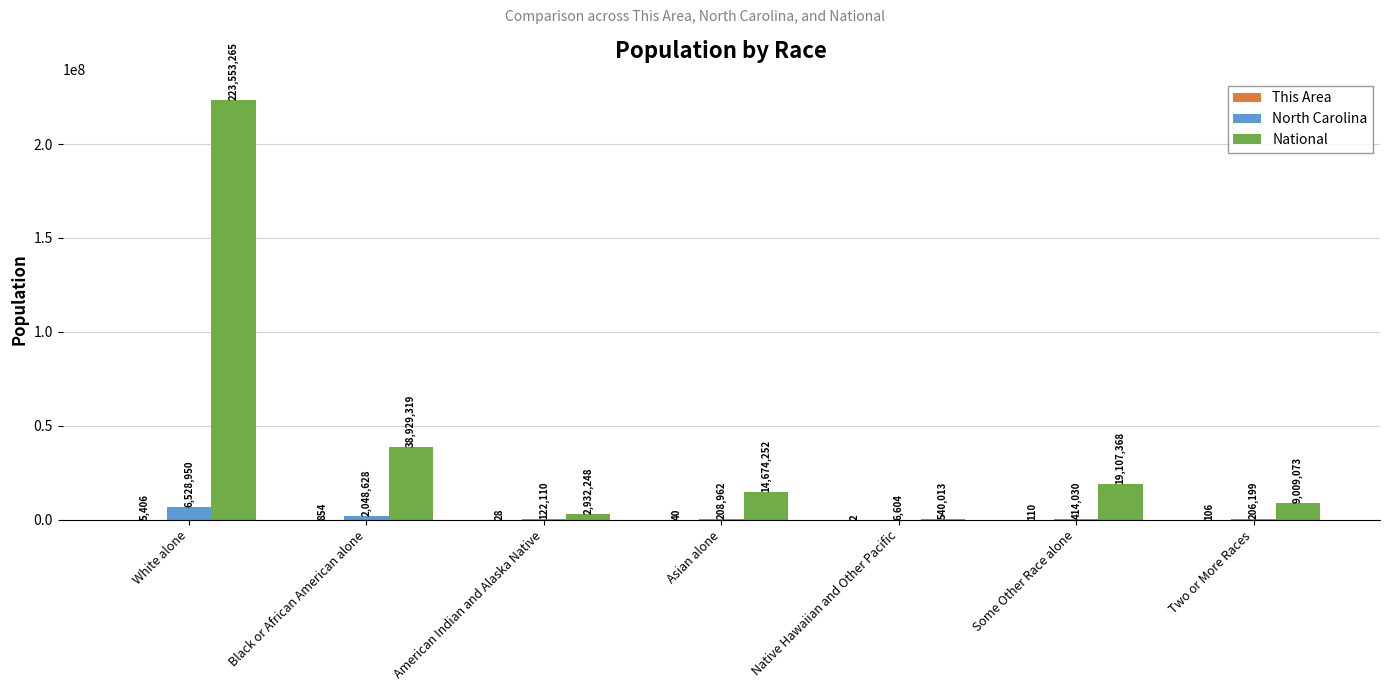

At which category is the sum across all series the highest?

White alone